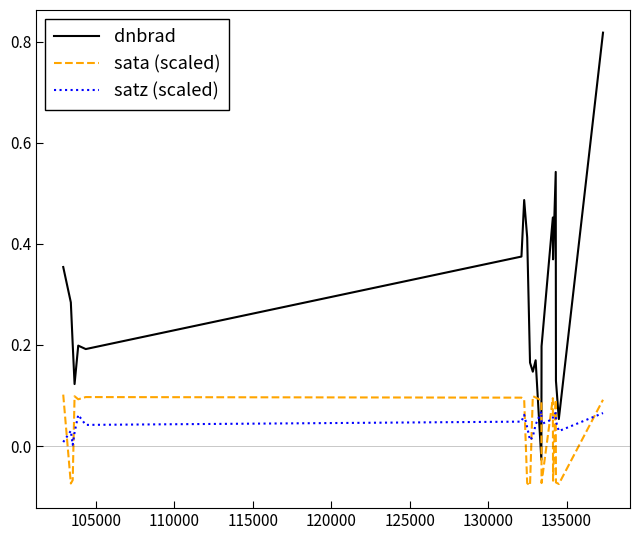

True or false: satz (scaled) and dnbrad intersect in this chart.

True